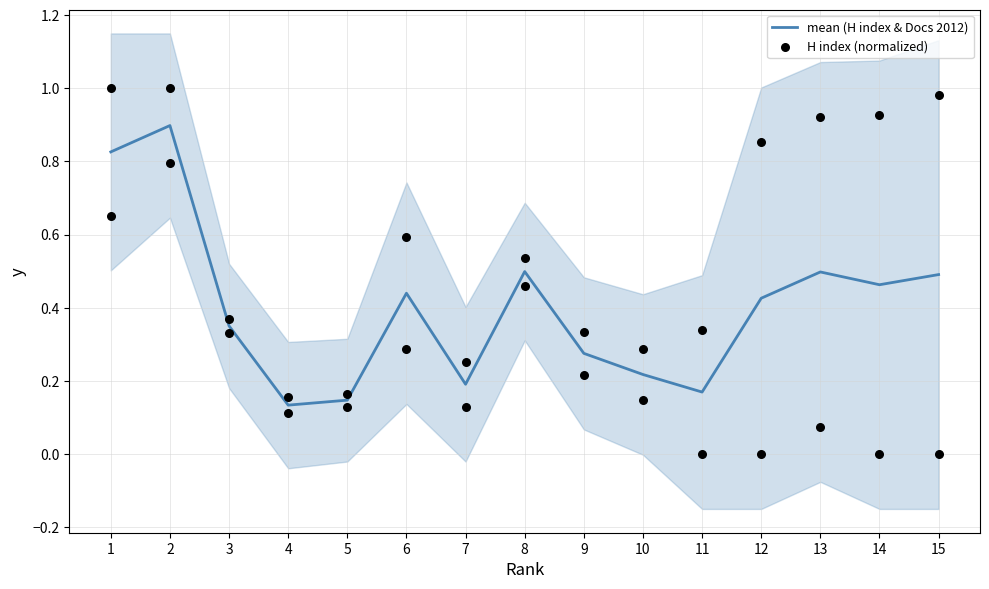

Which series contains the lowest Y value?

H index (normalized)